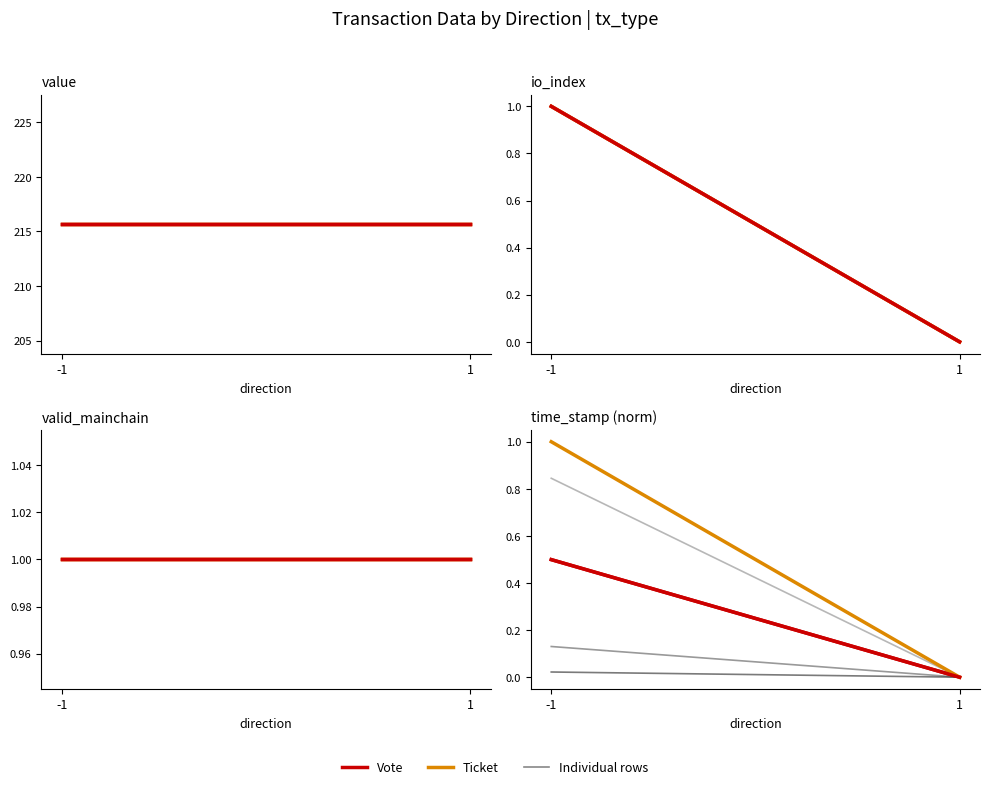

What is the difference between the Vote values at -1 and 1?

0.5